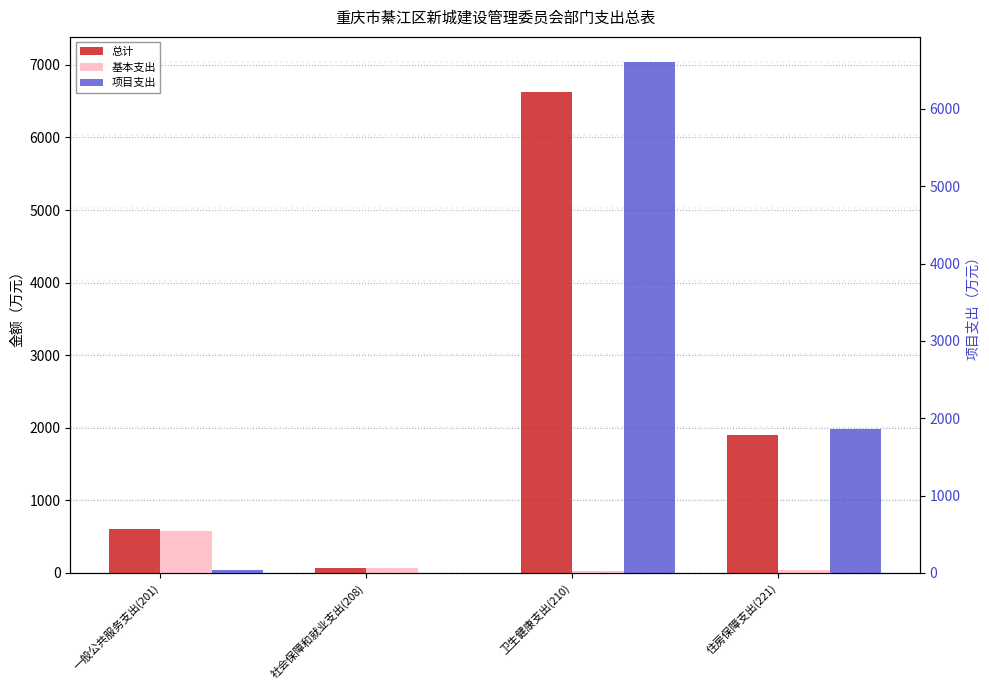

Read the 项目支出 value at 一般公共服务支出(201).

34.0